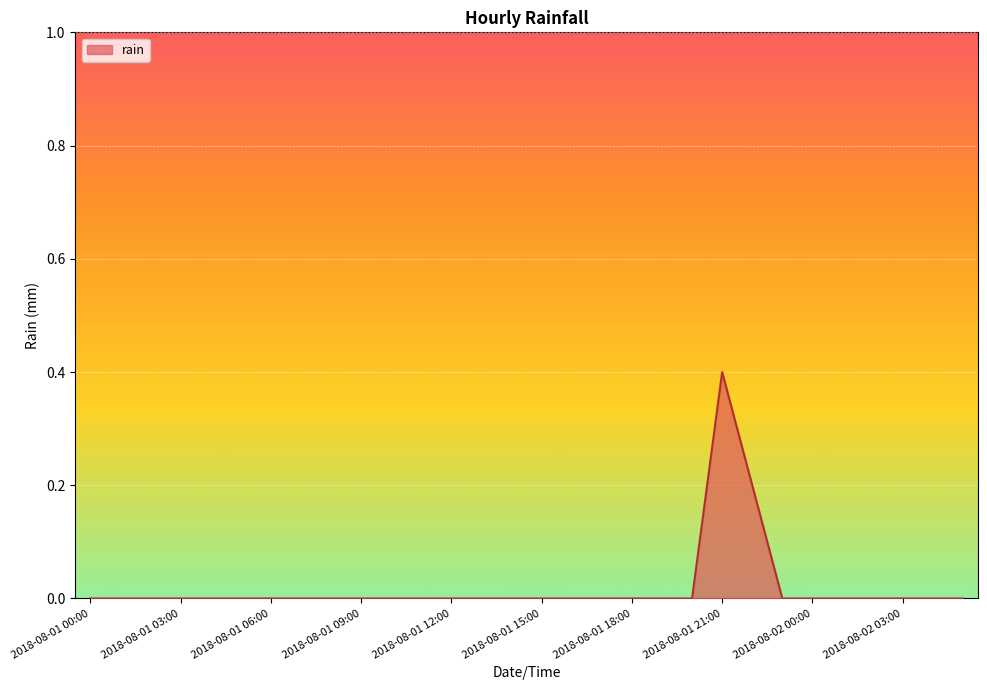

What is the greatest value displayed?

0.4